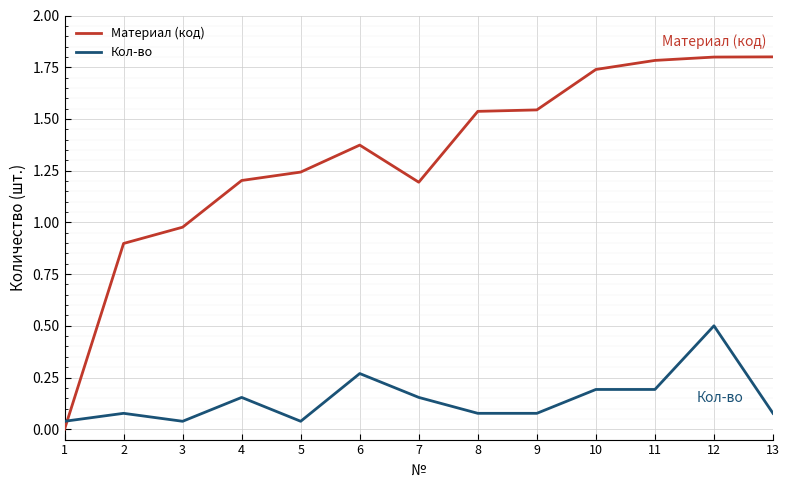

Which series changed the most between 4 and 6?

Материал (код)